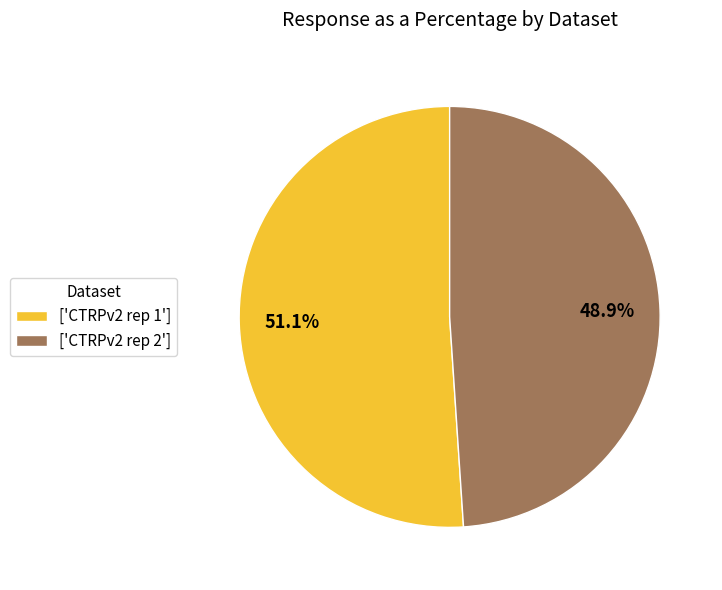

Which slice is the largest?

['CTRPv2 rep 1']